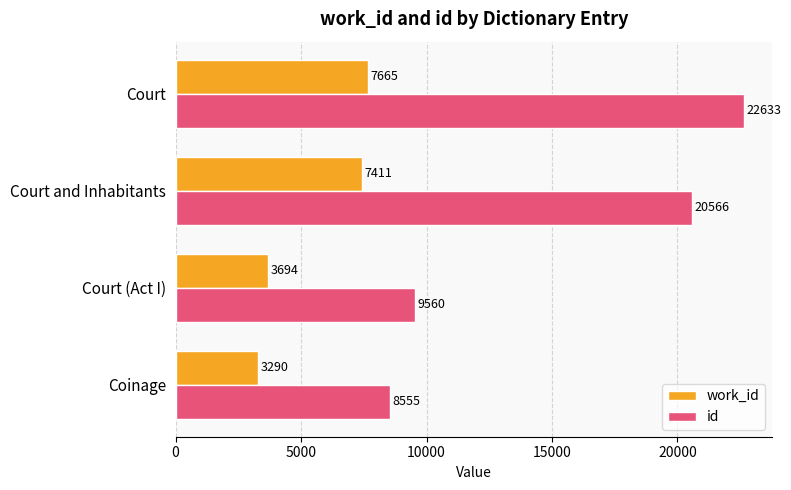

Which series changed the most between Court (Act I) and Court?

id